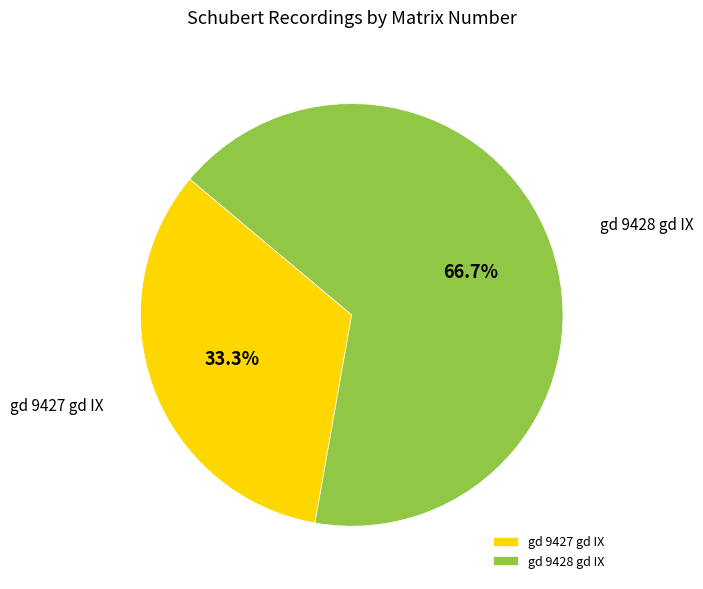

To the nearest percent, what is the difference between the gd 9427 gd IX and gd 9428 gd IX slice percentages?

33%